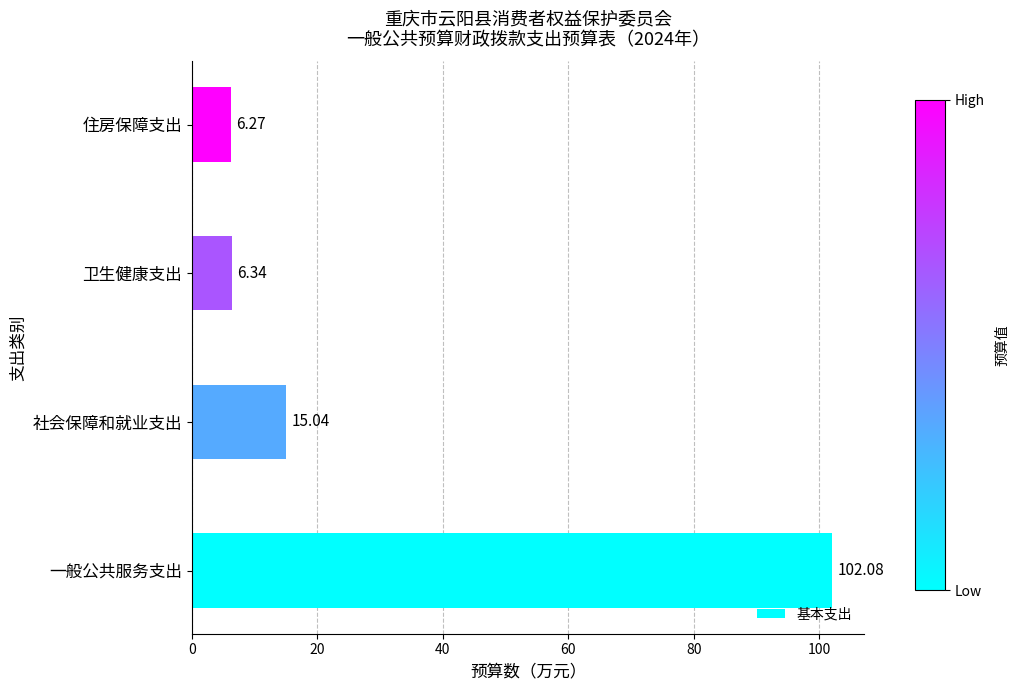

Rank the categories by value from highest to lowest.

一般公共服务支出, 社会保障和就业支出, 卫生健康支出, 住房保障支出